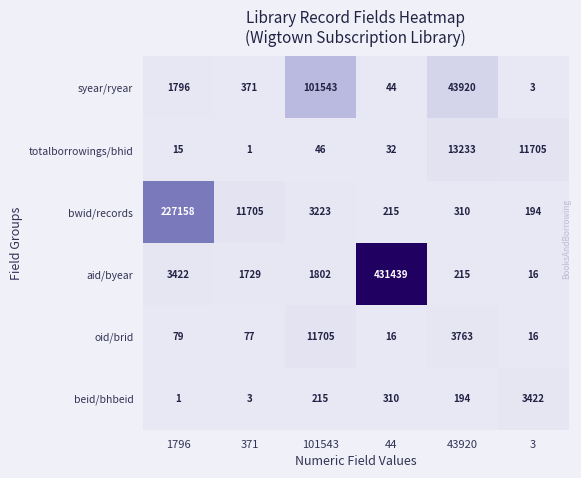

At which category is the sum across all series the highest?

44